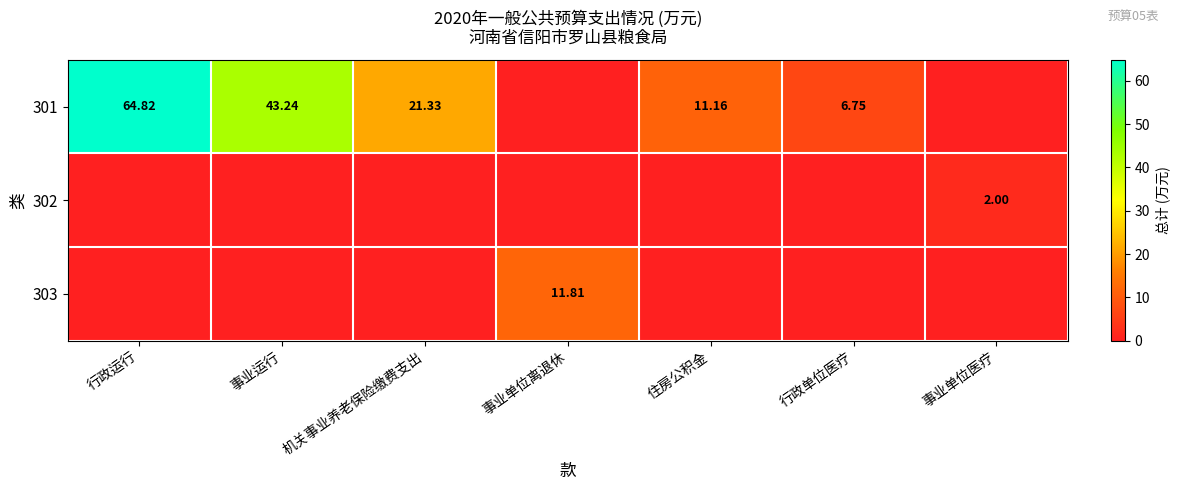

What is the difference between the maximum and minimum values in the 303 series?

11.8